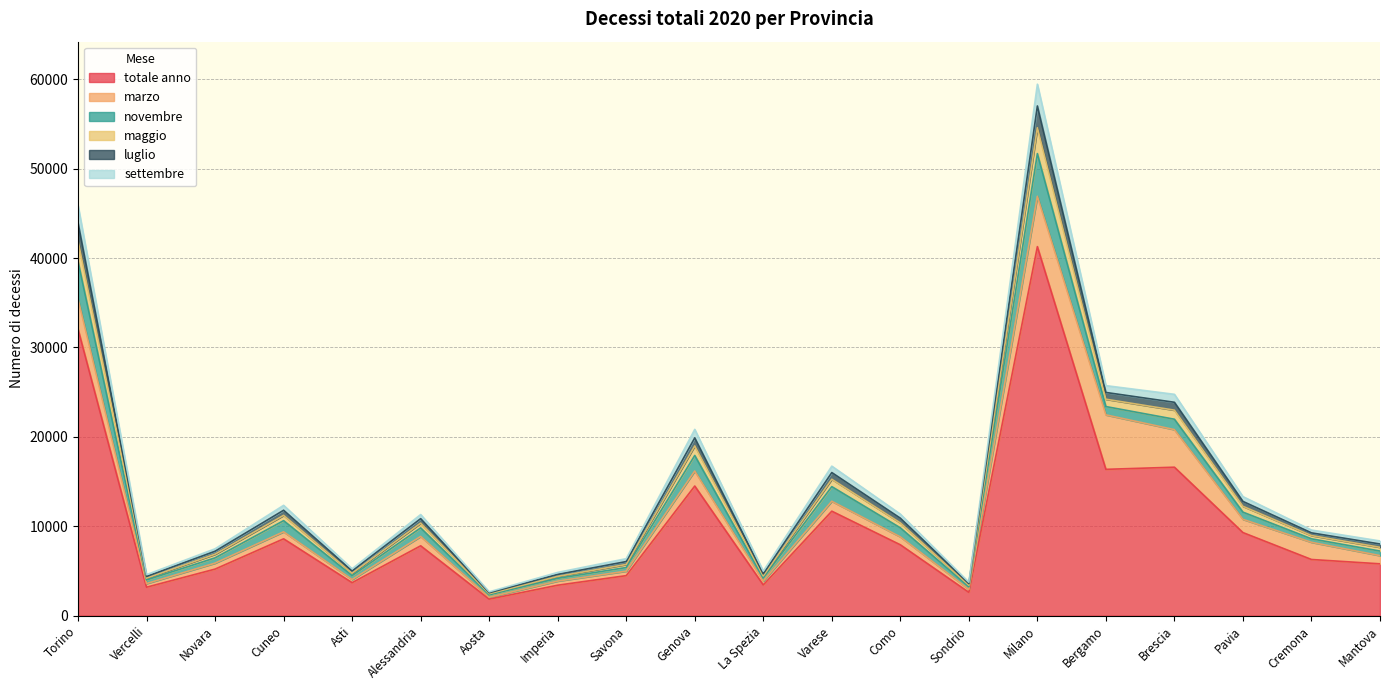

How many lines are shown in the chart?

6